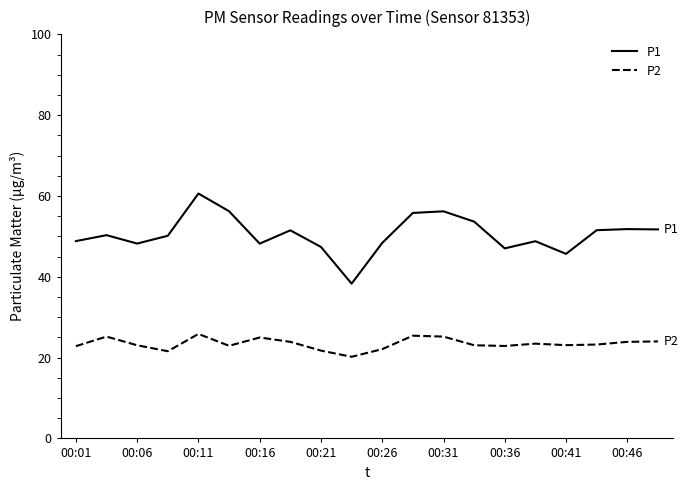

Which series has the largest total across all categories?

P1